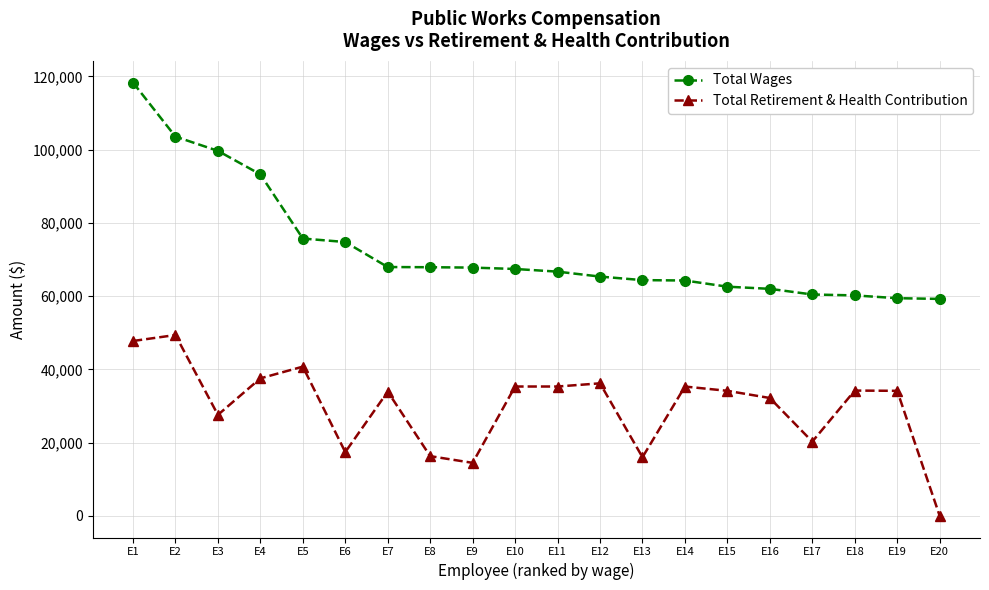

What is the sum of the Total Wages values at E3 and E18?

159858